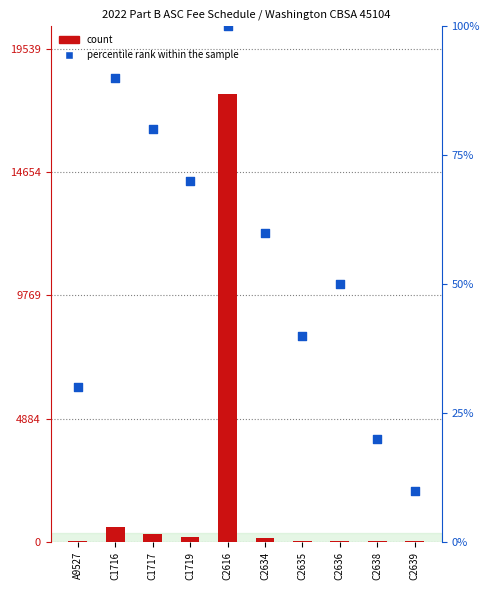

Is the value of percentile rank within the sample at C2636 greater than the value of count at C1717?

No